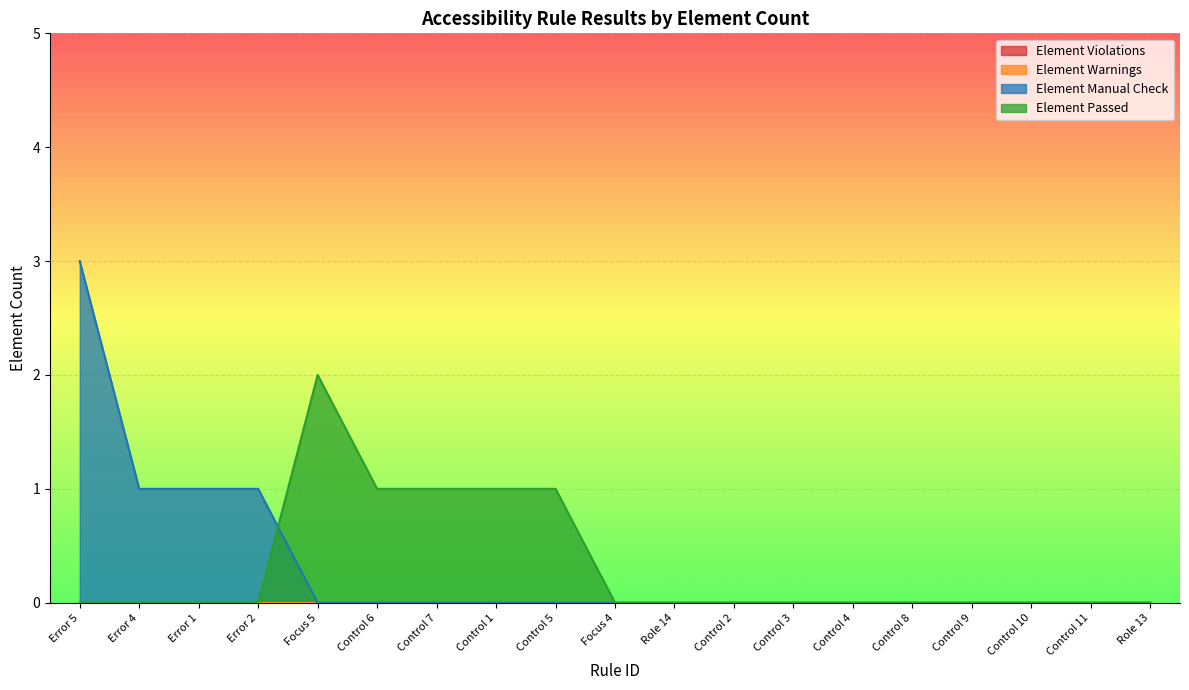

Which has a higher value, Control 7 or Control 10?

Control 7